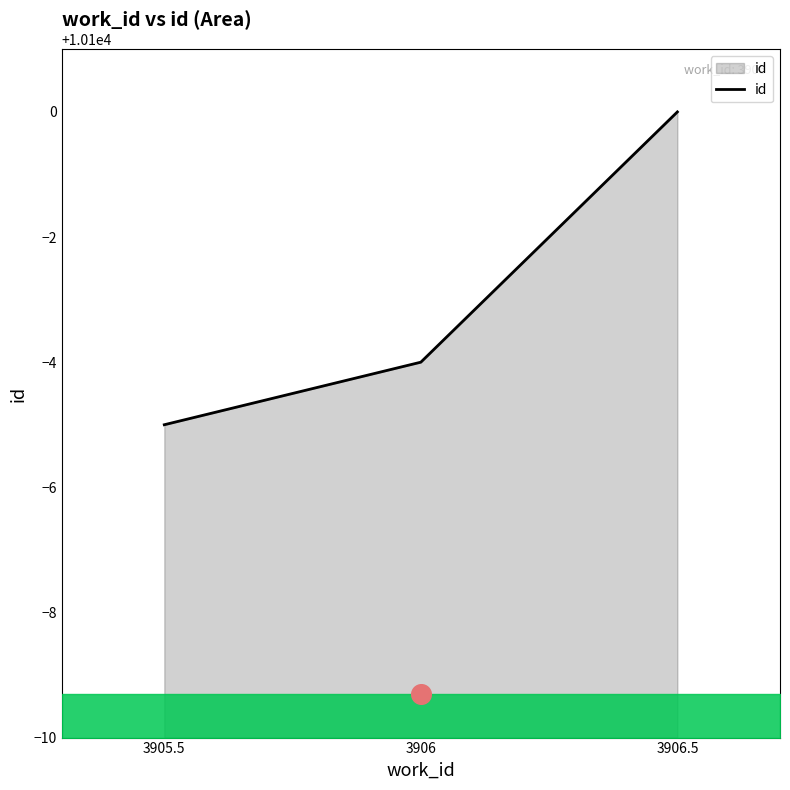

Between 3906 and 3905.5, which is larger?

3906